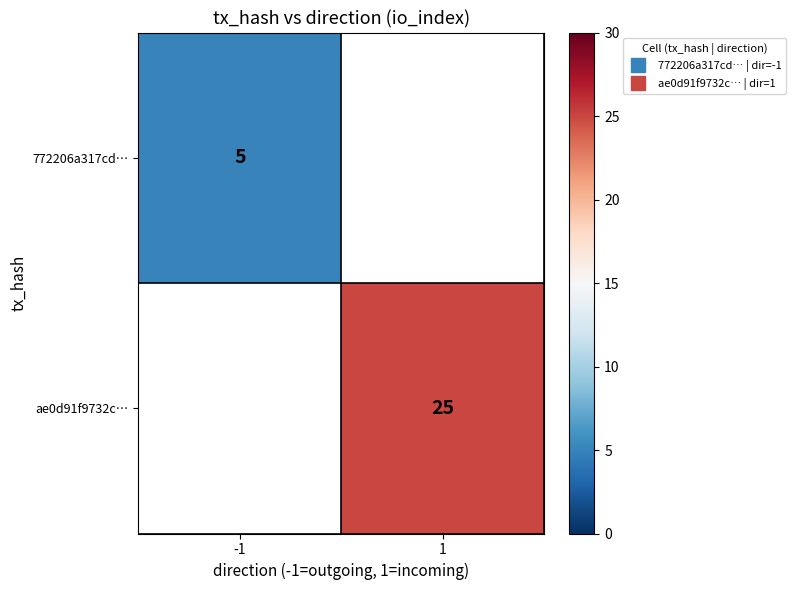

What value does the ae0d91f9732c… series have at 1?

25.0